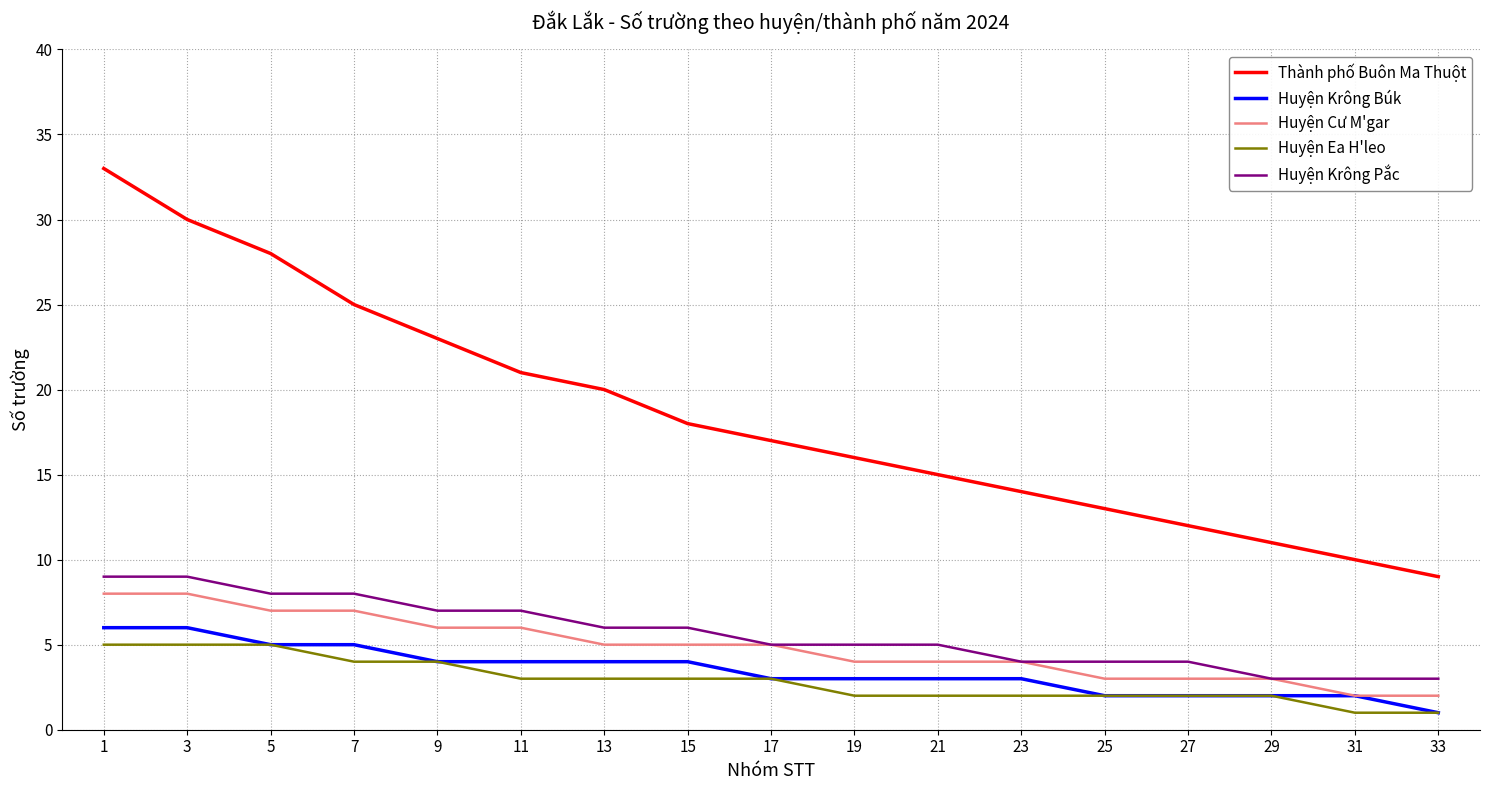

What is the average value of the Huyện Krông Pắc series?

6